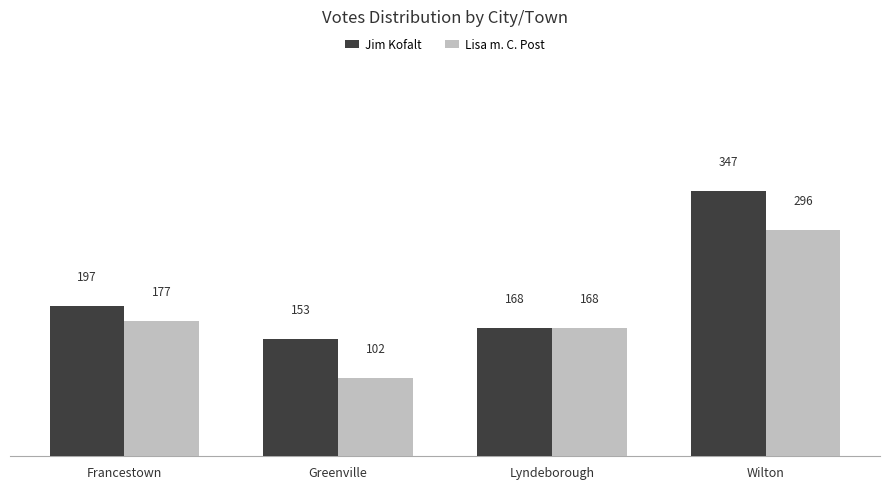

Rank the series at Wilton from lowest to highest value.

Lisa m. C. Post, Jim Kofalt